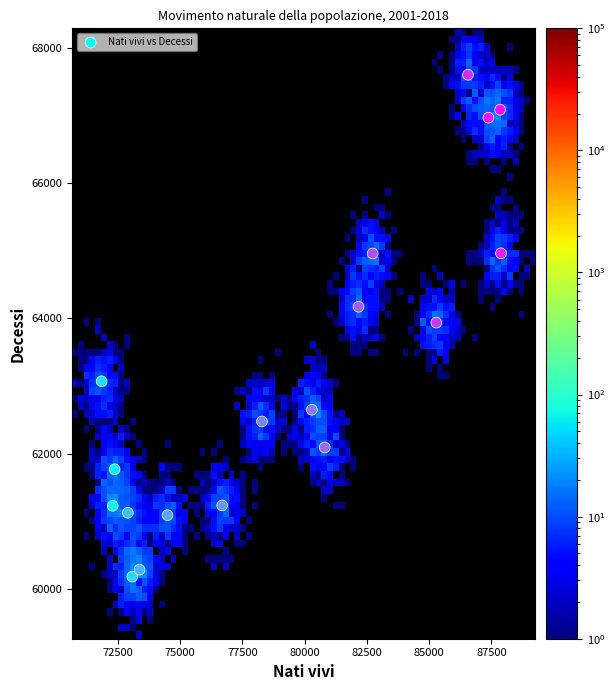

What is the range of X values (max minus min)?

16035